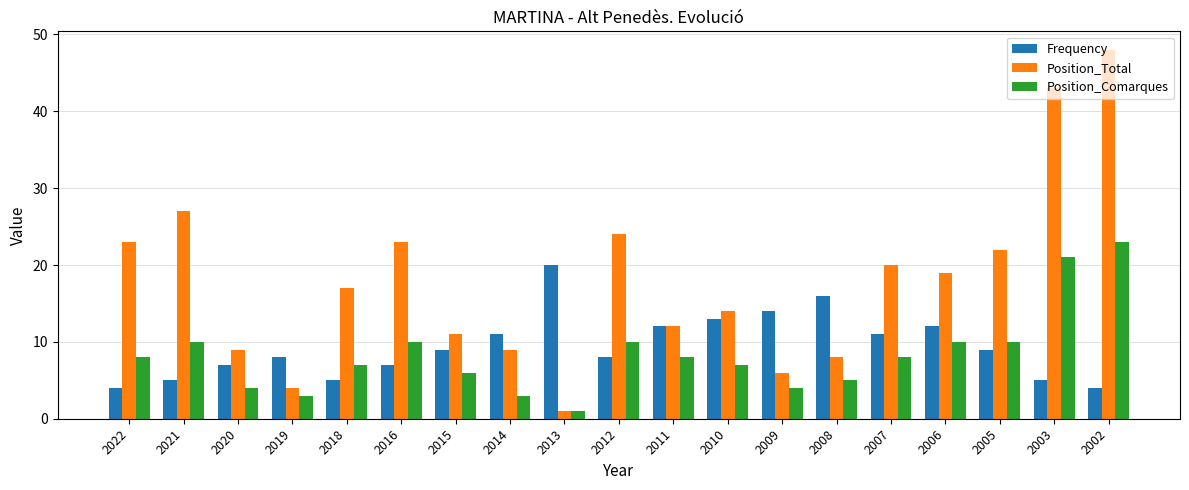

Which series has the widest spread of values?

Position_Total